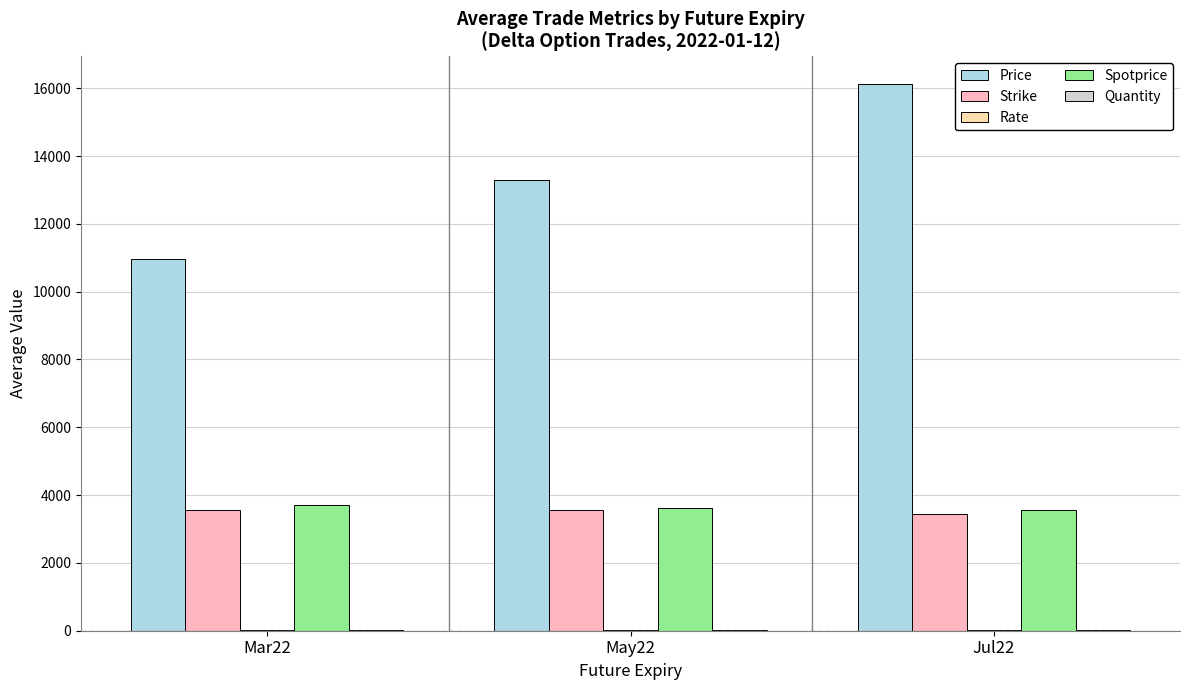

Which category has the highest value across all series?

Jul22